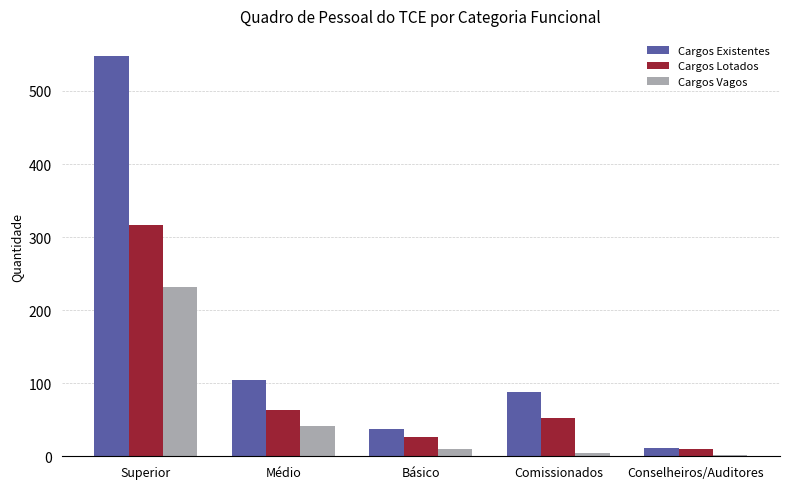

Reading left to right, extract all data points from this chart.

Cargos Existentes: 548	105	37	88	12
Cargos Lotados: 316	63	27	53	10
Cargos Vagos: 232	42	10	5	2